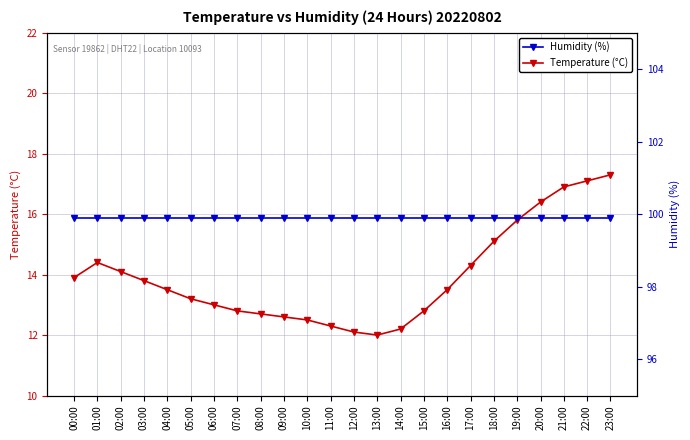

How many values in the Temperature (°C) series exceed 13?

14